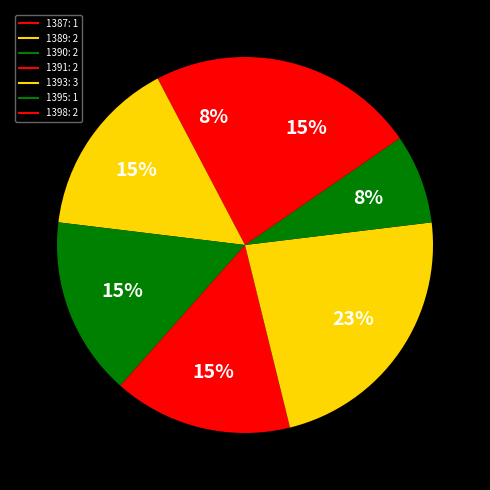

How many slices are in this pie chart?

7